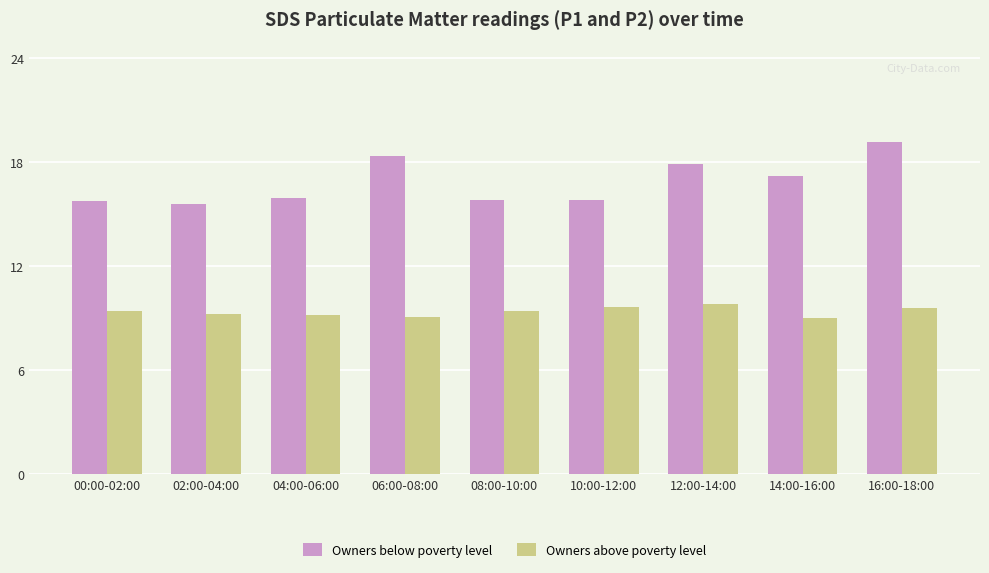

Is the value of Owners below poverty level at 04:00-06:00 greater than the value of Owners above poverty level at 14:00-16:00?

Yes